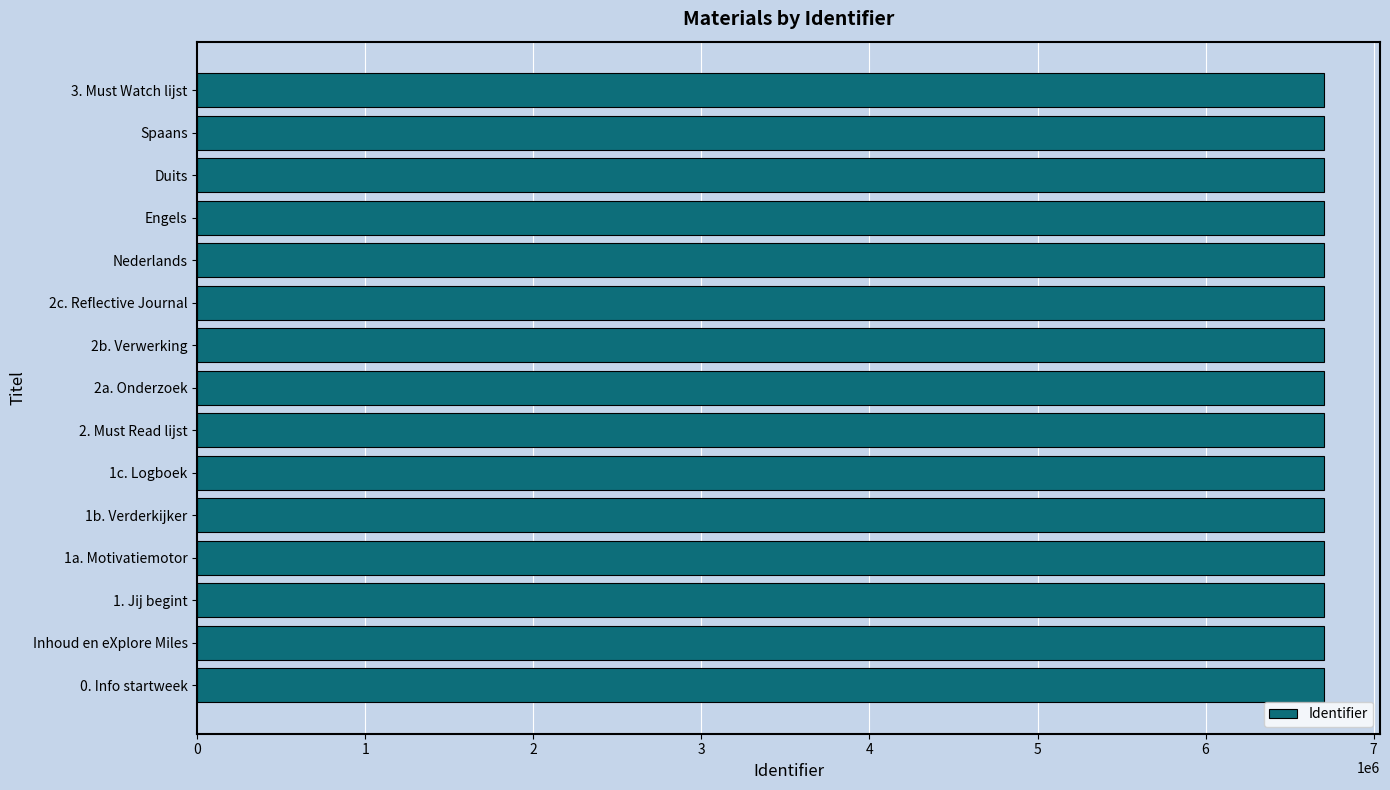

What is the difference between the maximum and second lowest values?

25